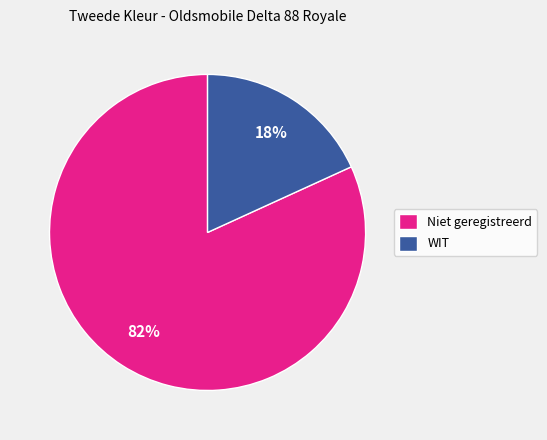

Does Niet geregistreerd represent more than half of the total?

Yes